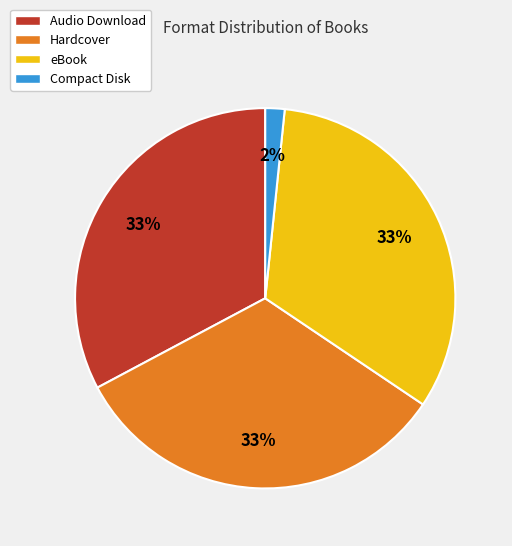

What is the smallest slice in the pie chart?

Compact Disk